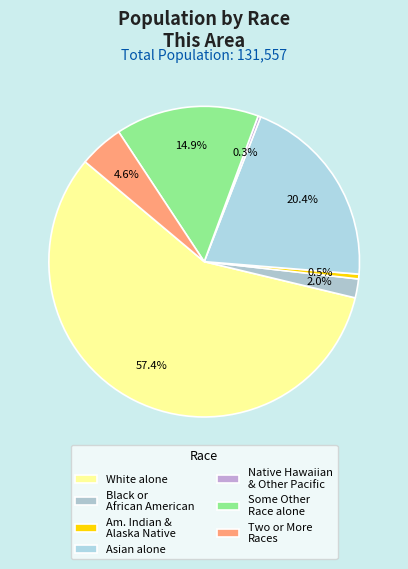

The Asian alone slice represents 20% of the pie. True or false?

True